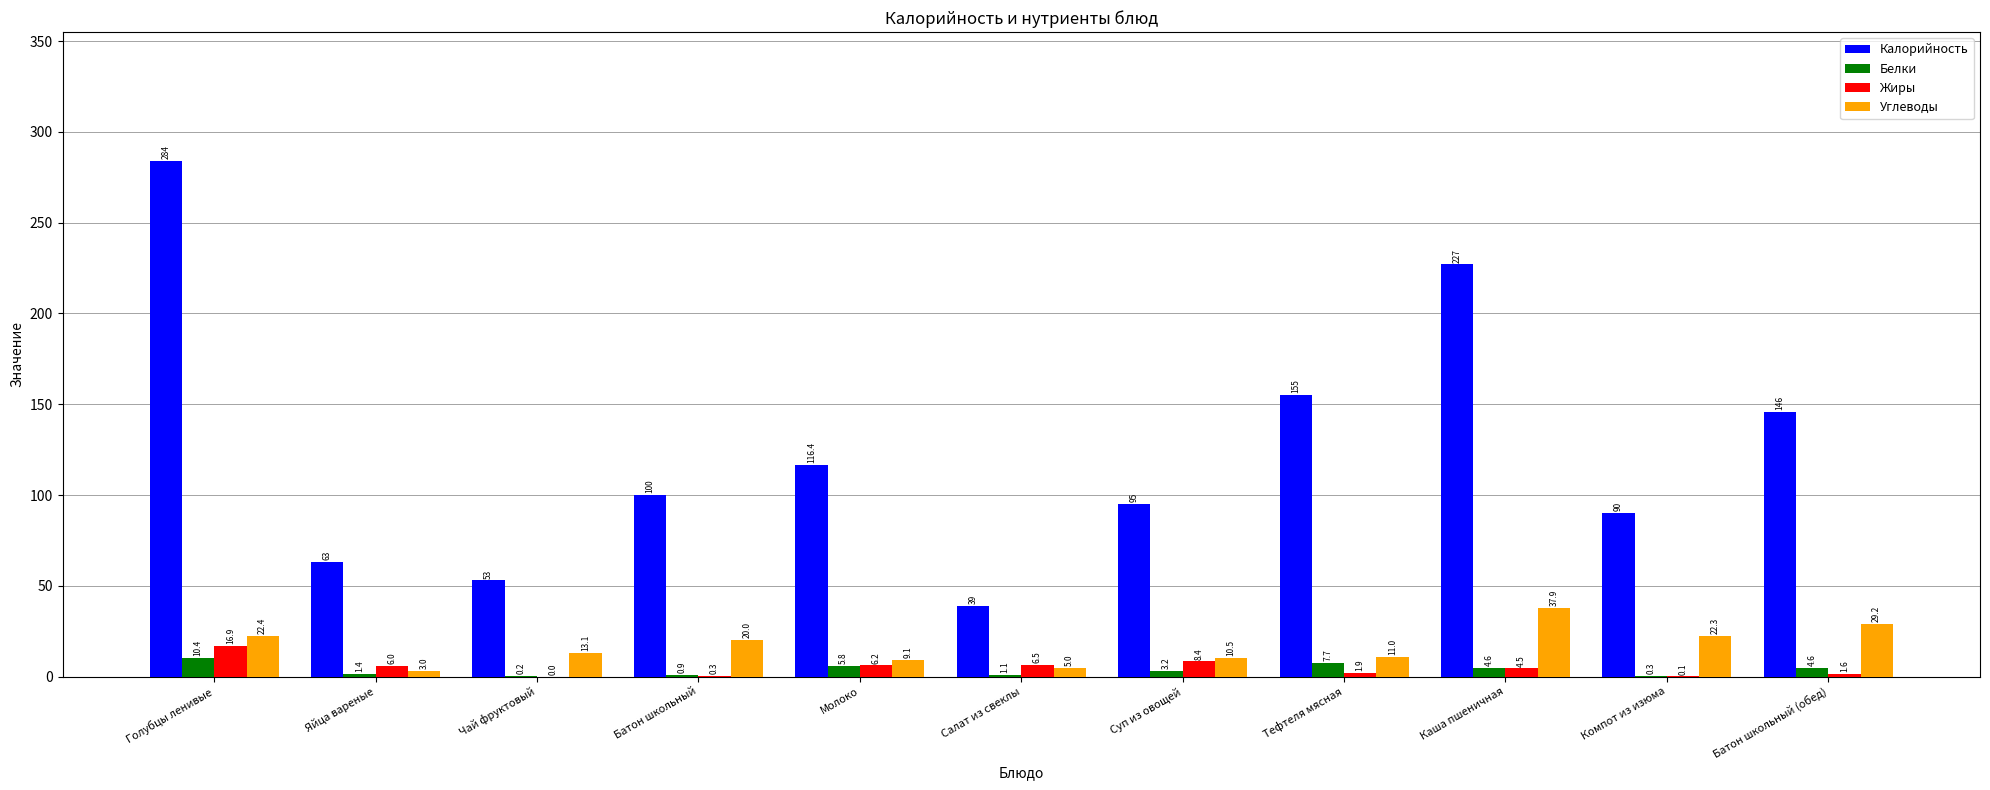

What is the maximum value for Углеводы?

37.9